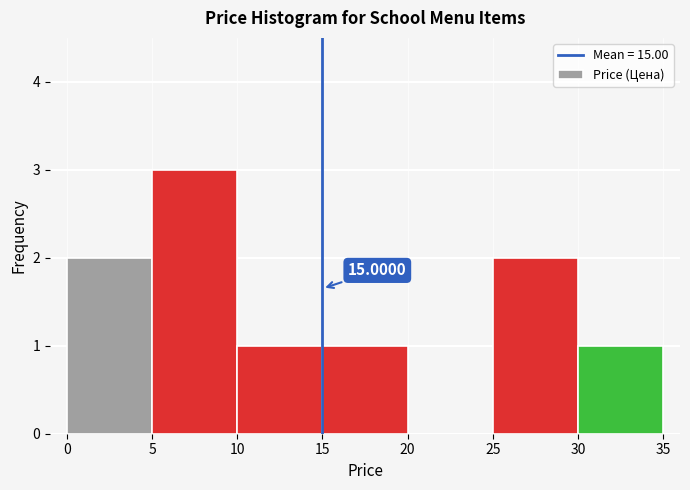

Over which range of the x-axis is the bar tallest?

5 to 10